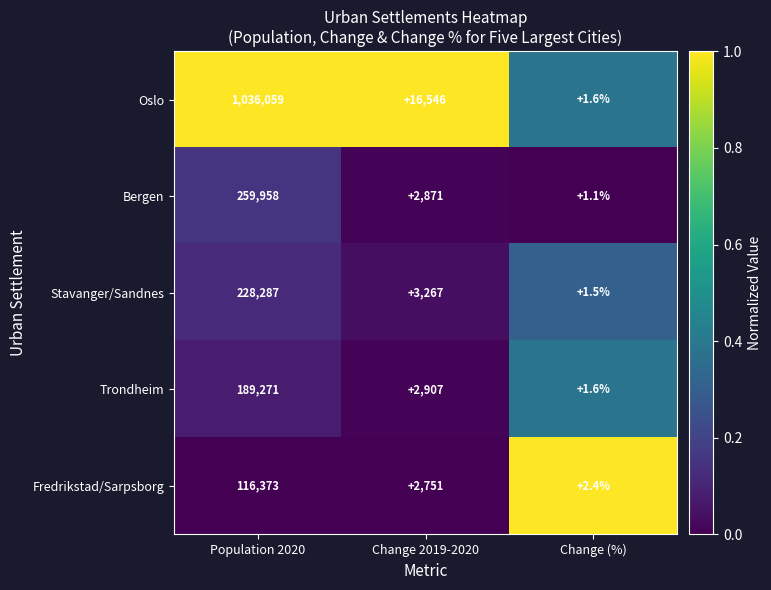

What value does the Oslo series have at Population 2020?

1036059.0